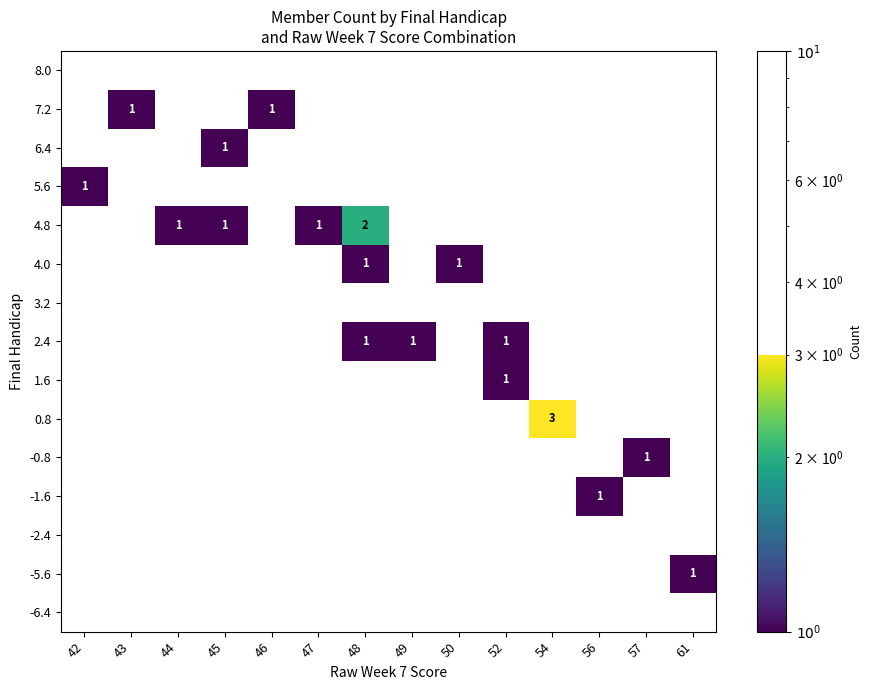

At which category is the sum across all series the highest?

48